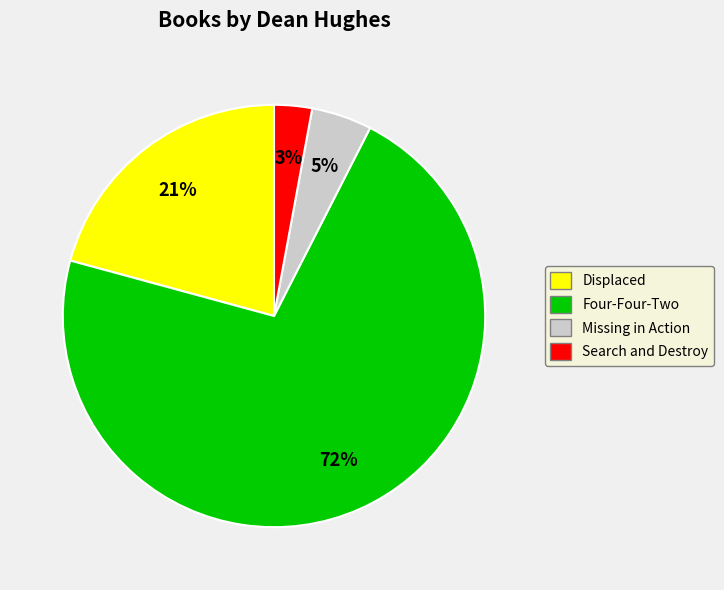

How many segments does this pie chart have?

4